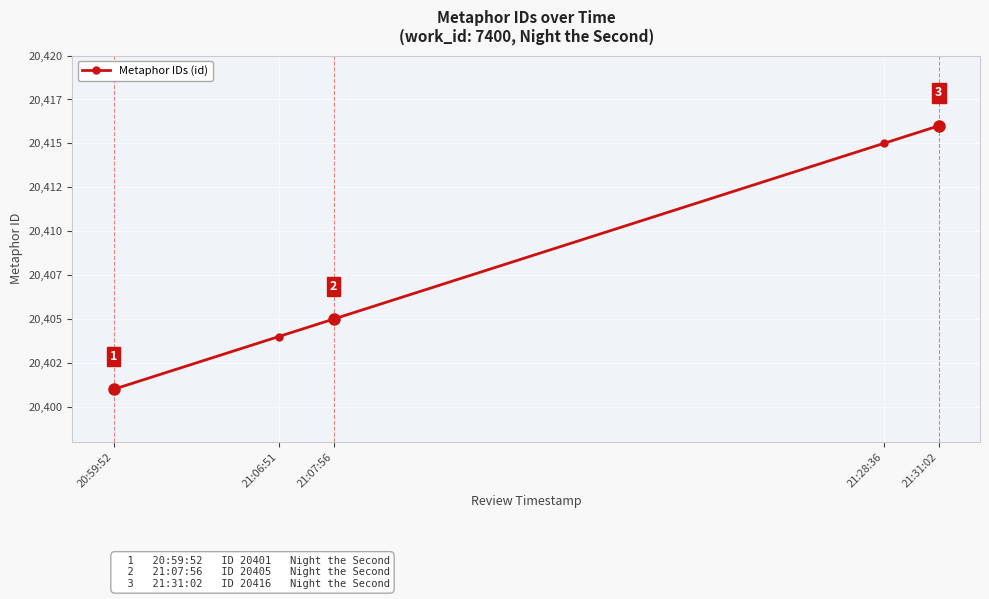

Approximately how many times larger is the value at 21:28:36 compared to 21:06:51?

1.0